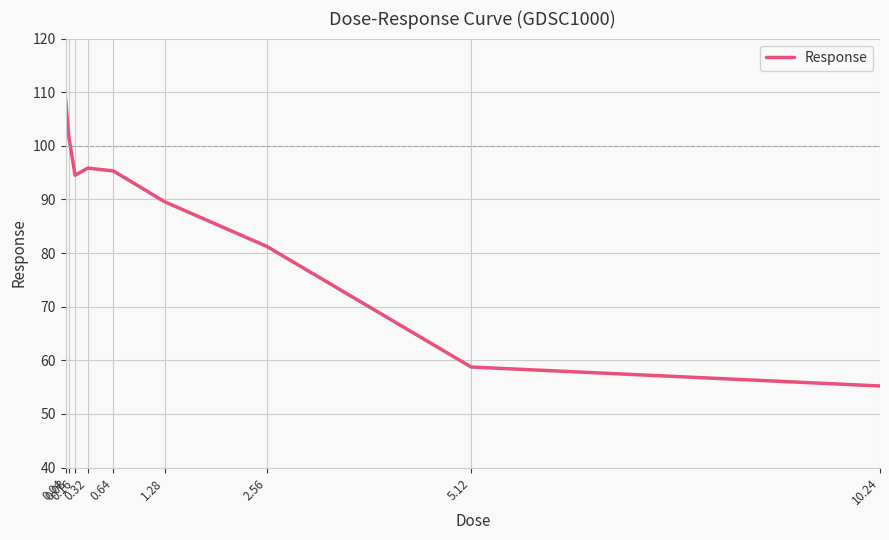

How many lines are shown in the chart?

1